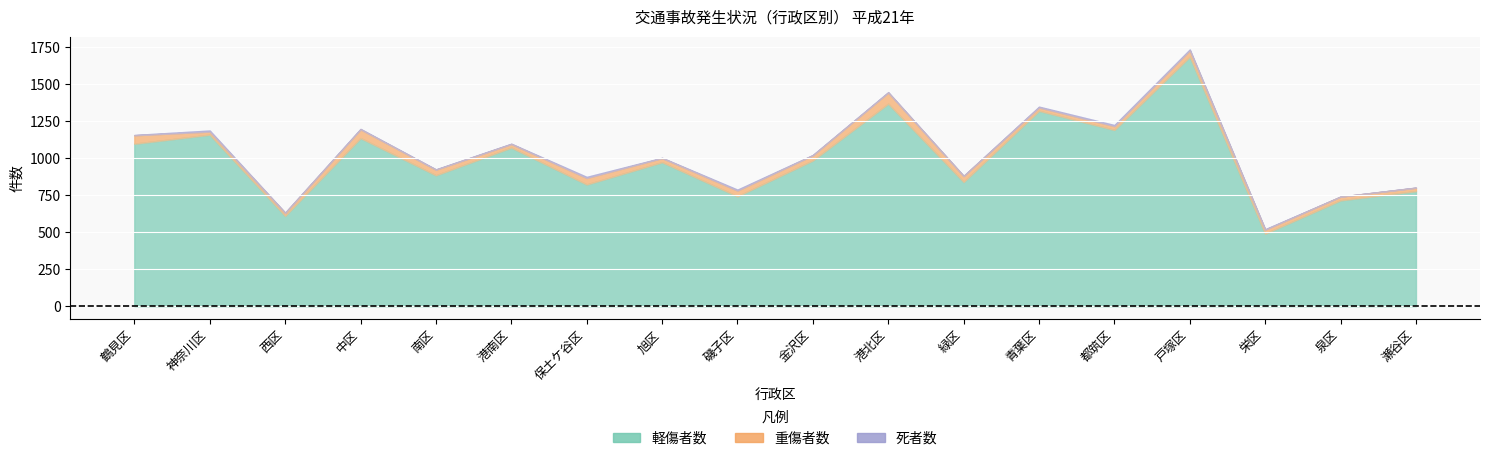

At how many categories does at least one series exceed 971?

9